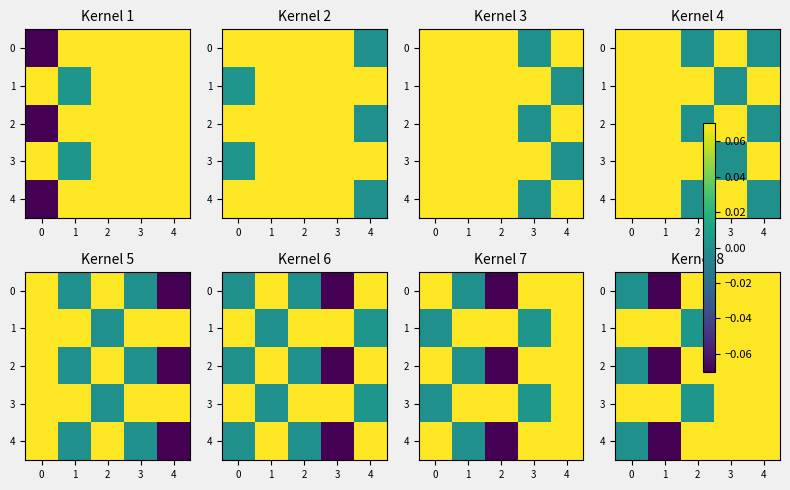

At which label is 1 closest to 0?

2